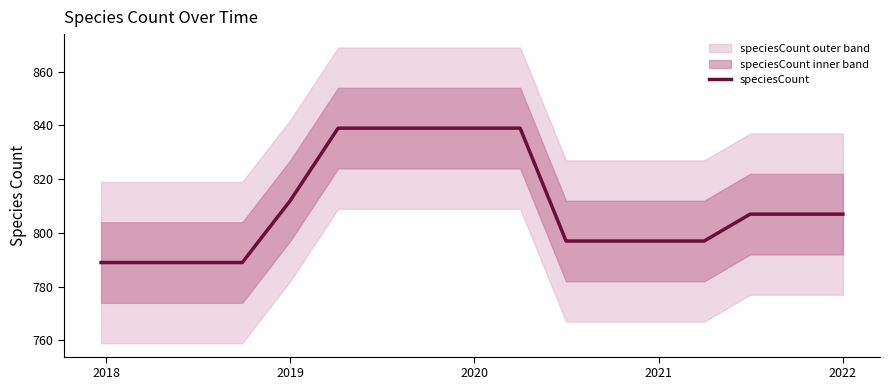

How many lines are shown in the chart?

1